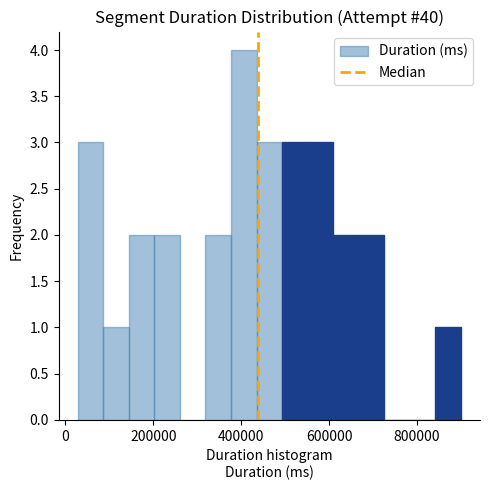

Read against the x-axis, roughly where is the centre of the tallest bar?

400000